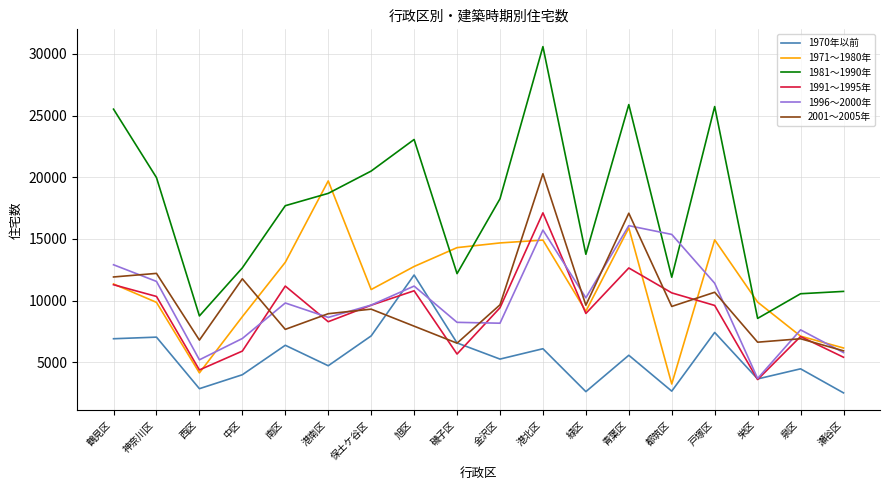

Count the number of data series in this chart.

6